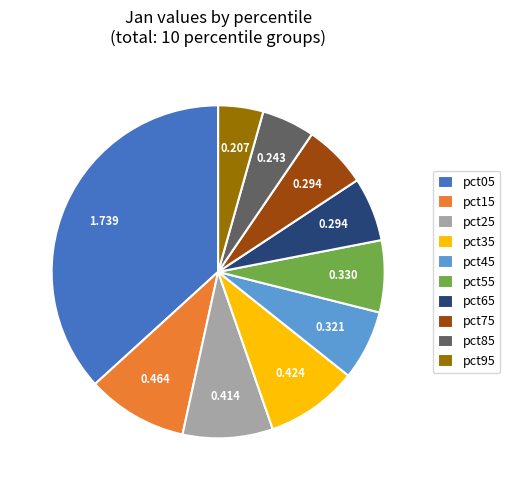

Is the sum of pct85 and pct75 greater than half?

No